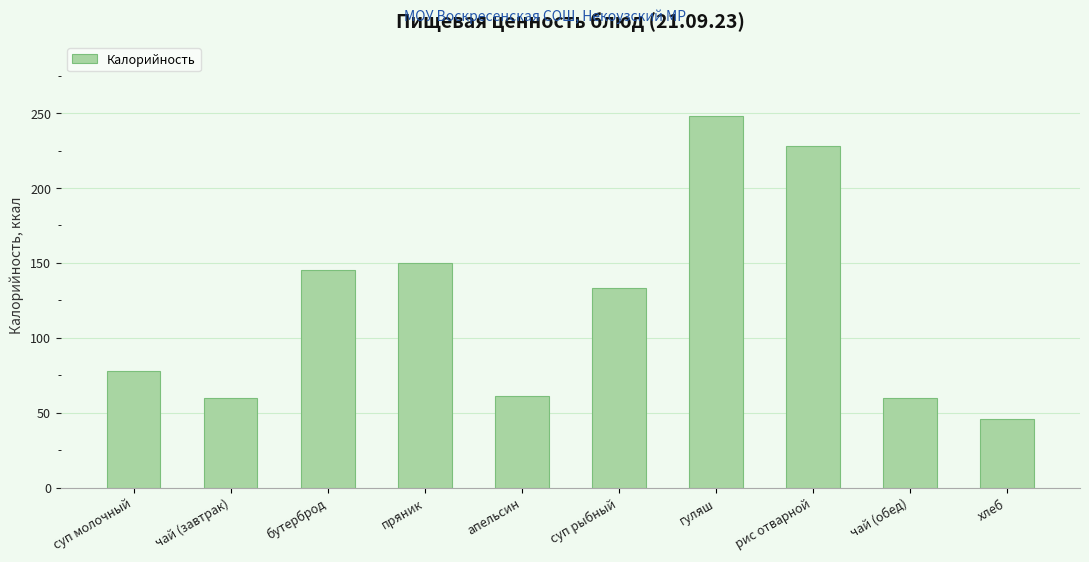

Which label corresponds to the largest value in the chart?

гуляш